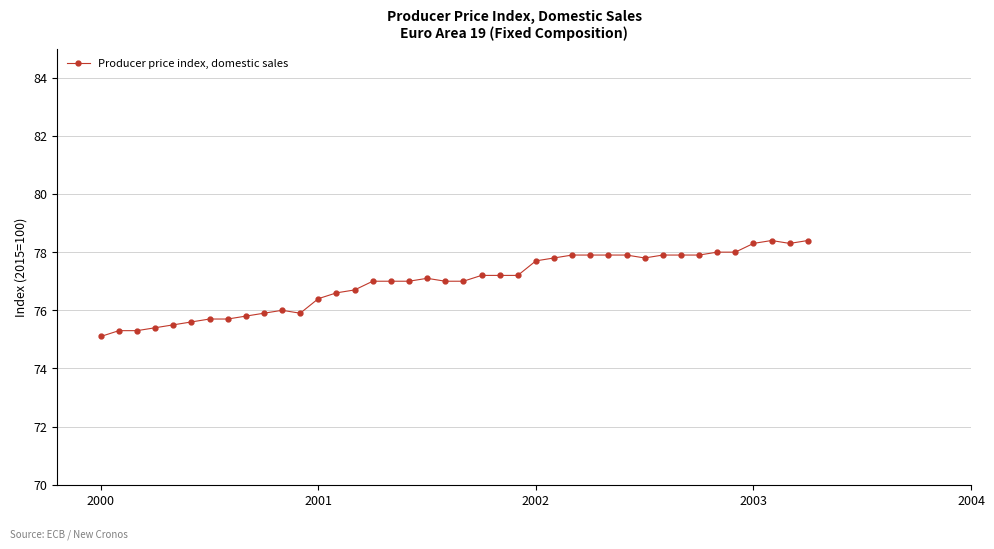

Is this an area chart (filled region under the line)?

No